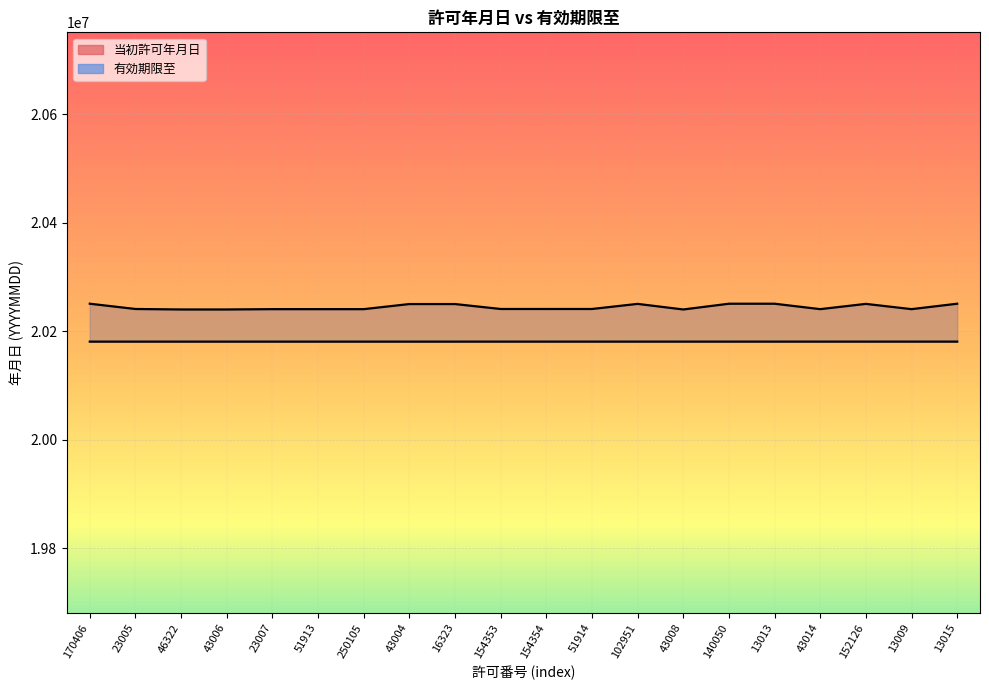

Is it true that 有効期限至 equals 20240831 at 250105?

True